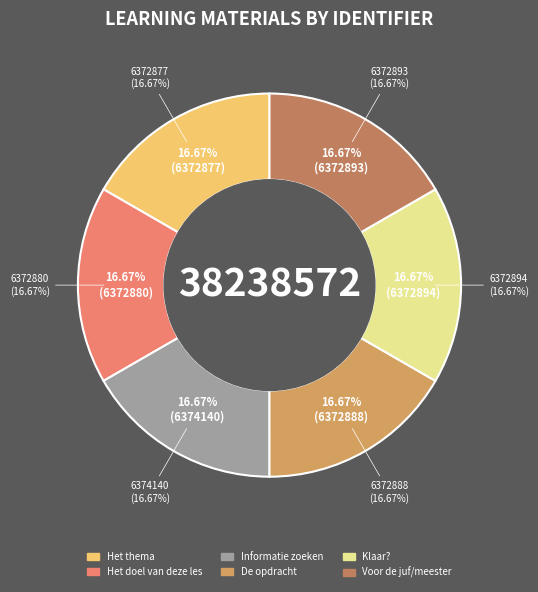

How many segments does this pie chart have?

6